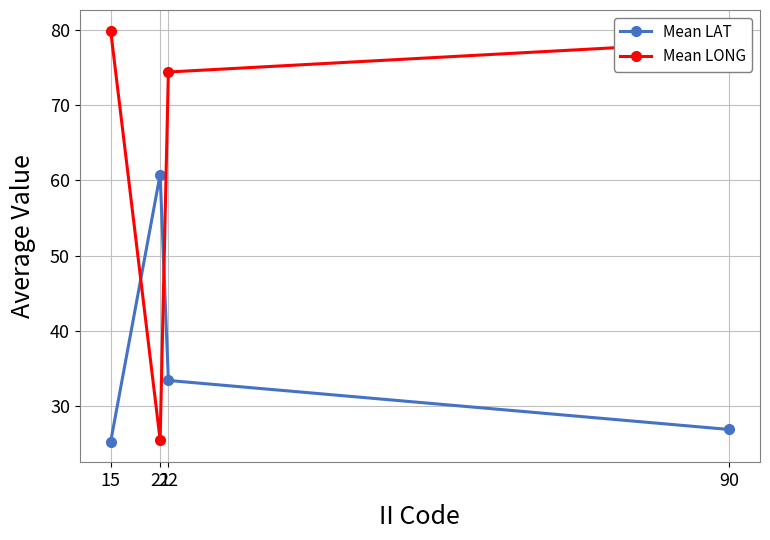

Which series has the largest range (max minus min)?

Mean LONG